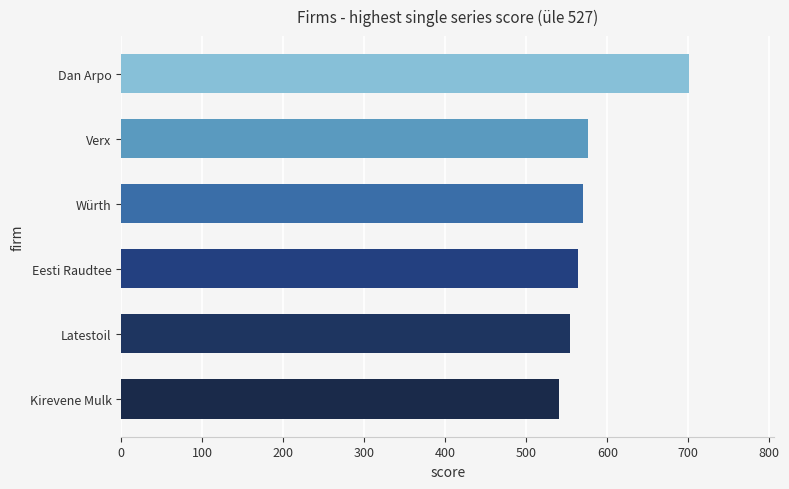

The chart shows a value of 570 at Würth. True or false?

True